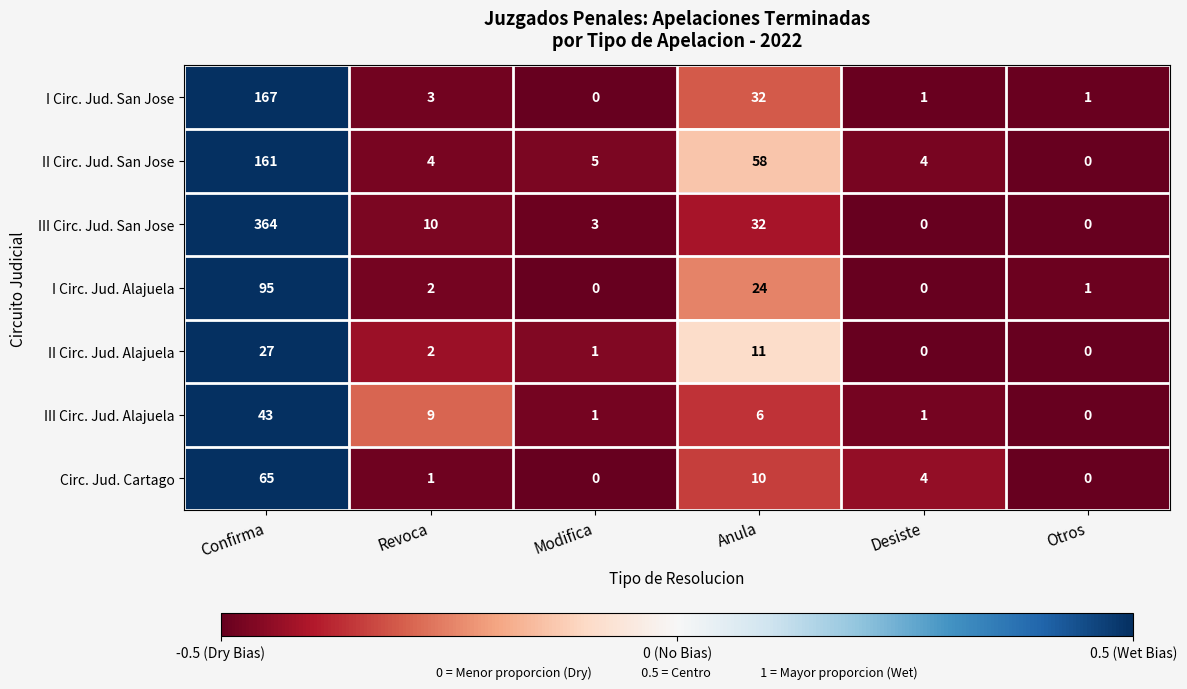

How many data points in III Circ. Jud. San Jose are less than 10?

3